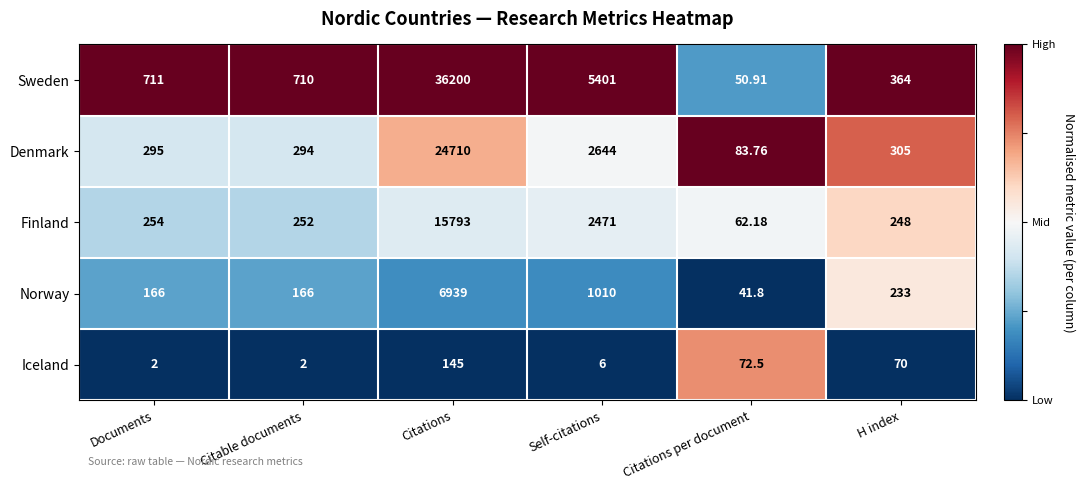

Is the value of Denmark at Citable documents greater than the value of Finland at H index?

Yes